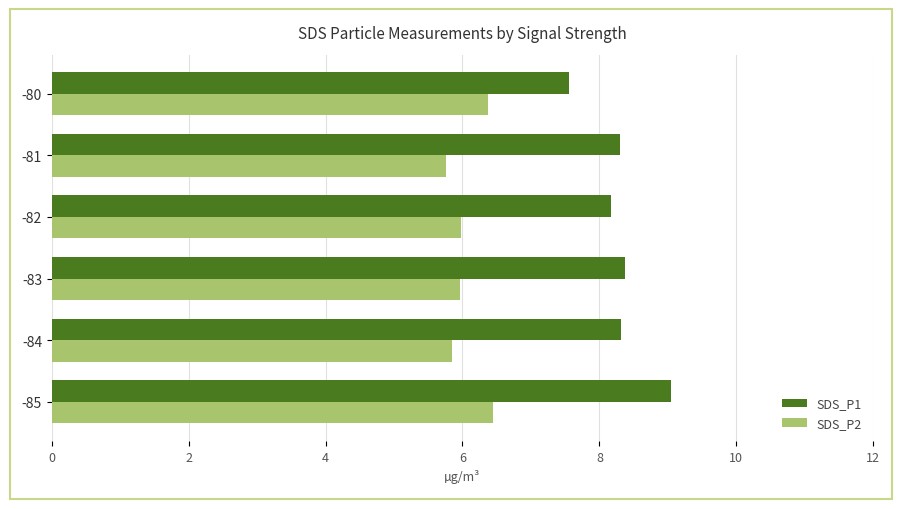

Rank the series by their average value, from lowest to highest.

SDS_P2, SDS_P1